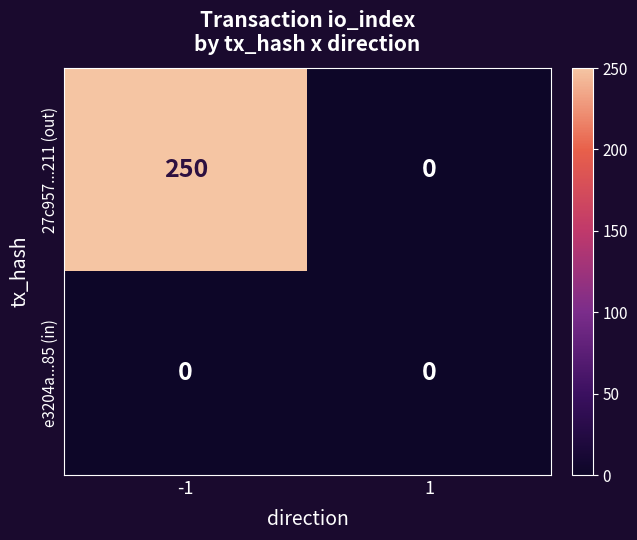

What is the difference between the maximum and minimum values in the 27c957...211 (out) series?

250